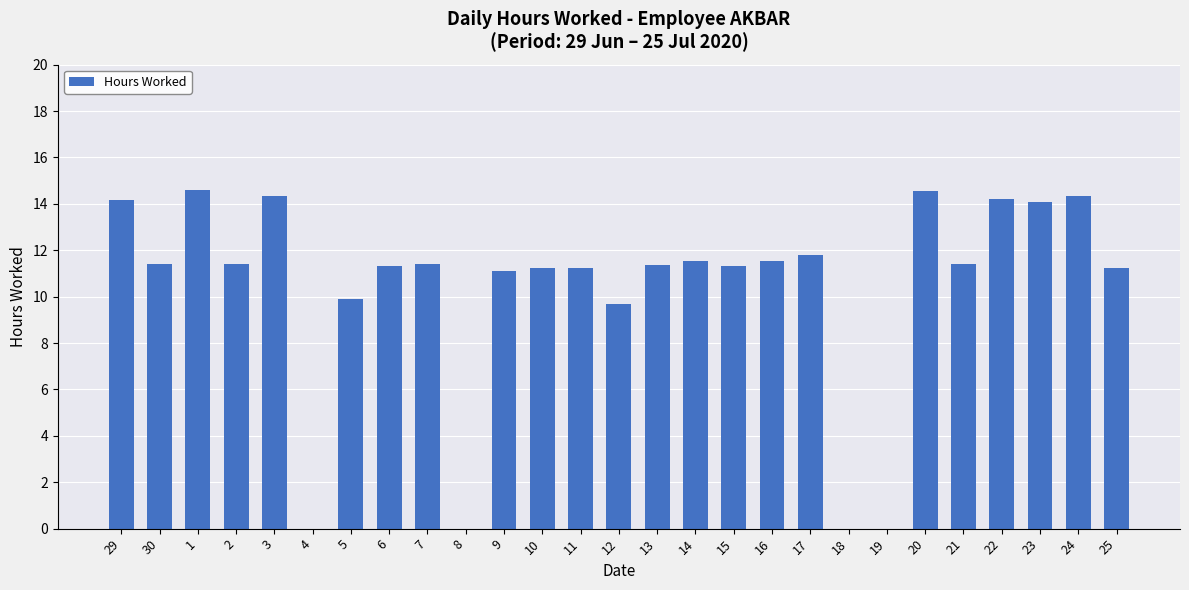

Approximately how many times larger is the value at 10 compared to 12?

1.2